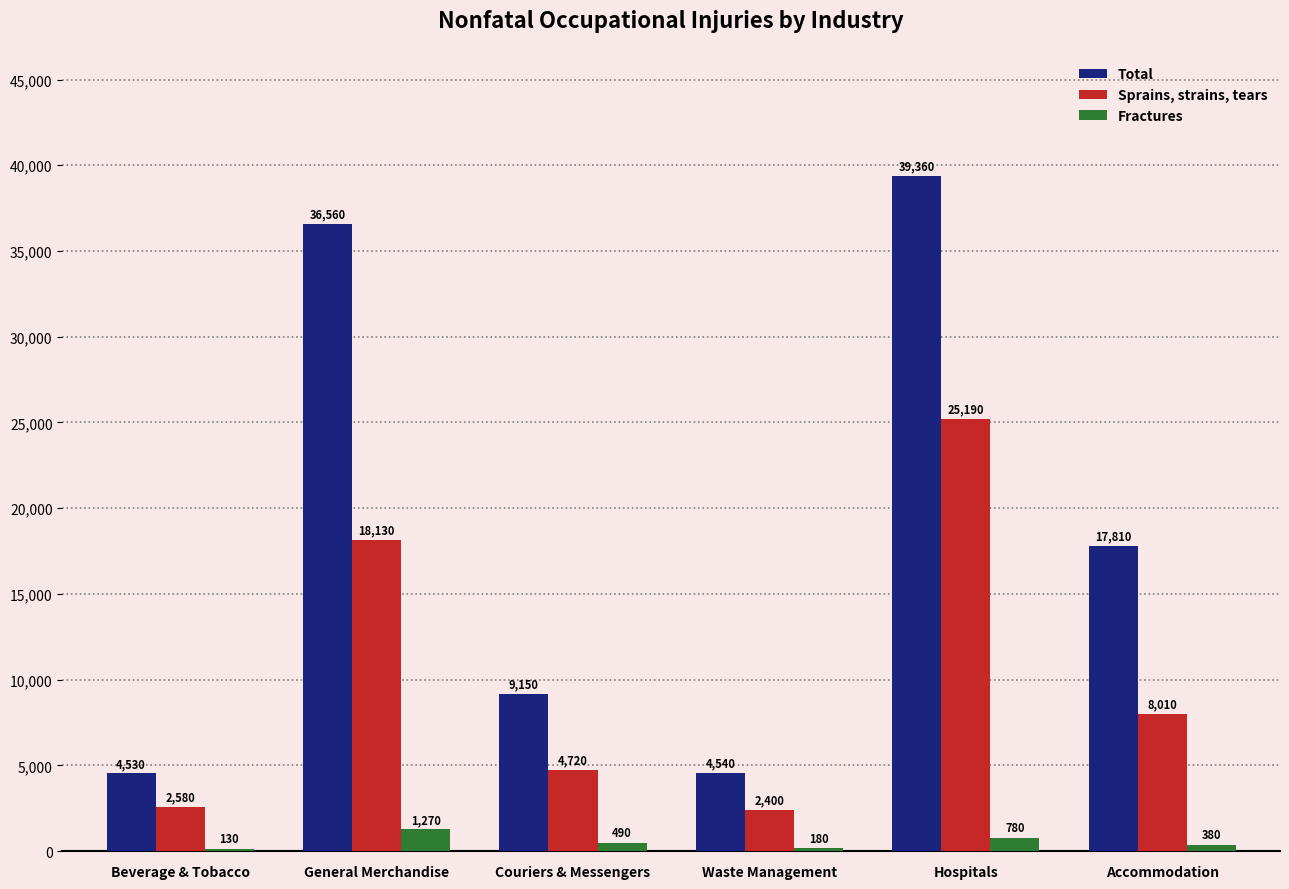

What is the sum of all Total values?

111950